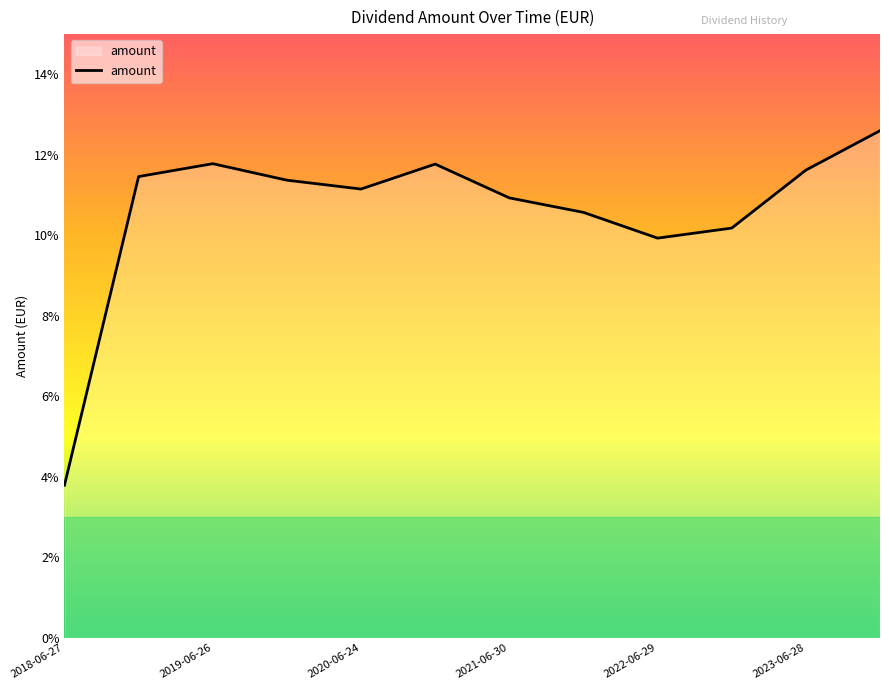

Does the chart display data point markers on the line(s)?

No